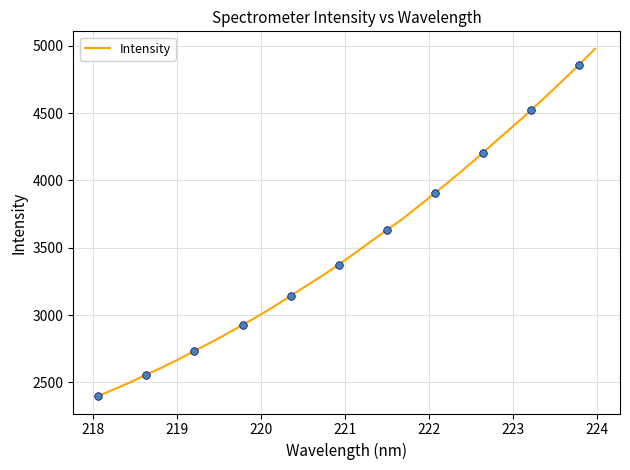

What is the minimum value shown in the chart?

2398.7